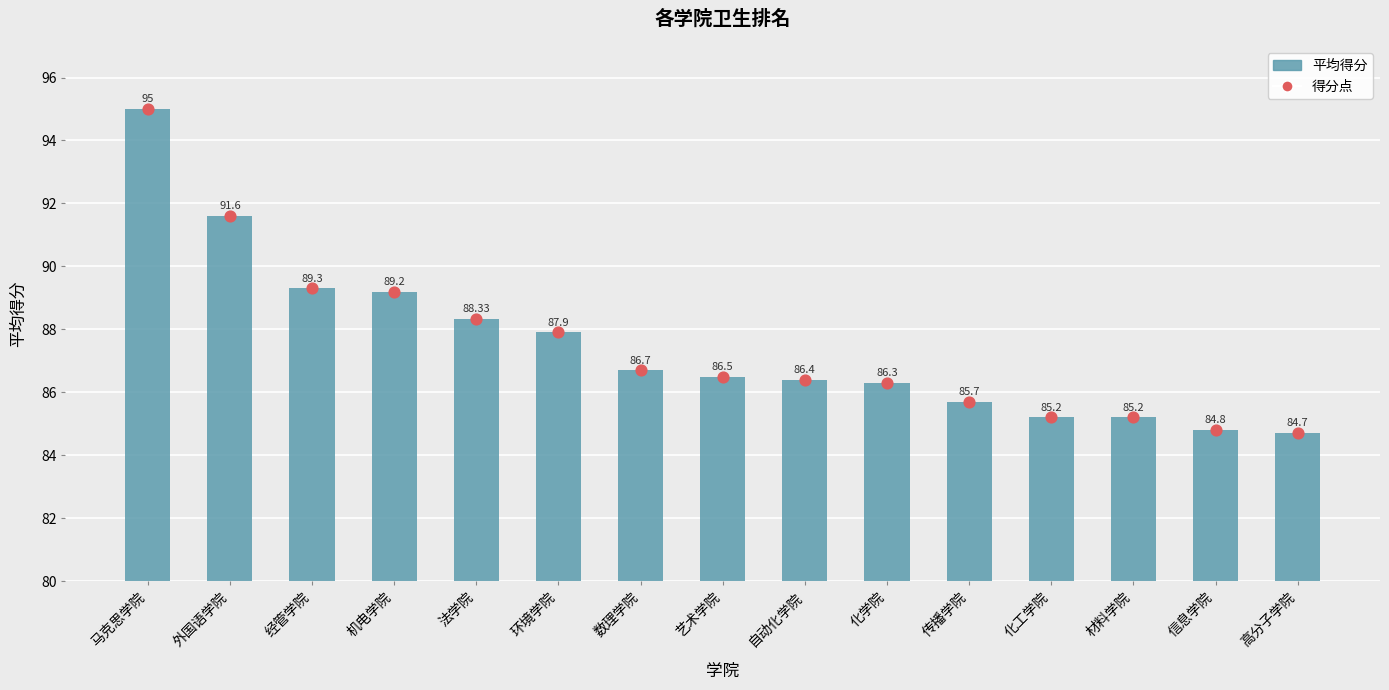

Between 数理学院 and 化工学院, which is larger?

数理学院